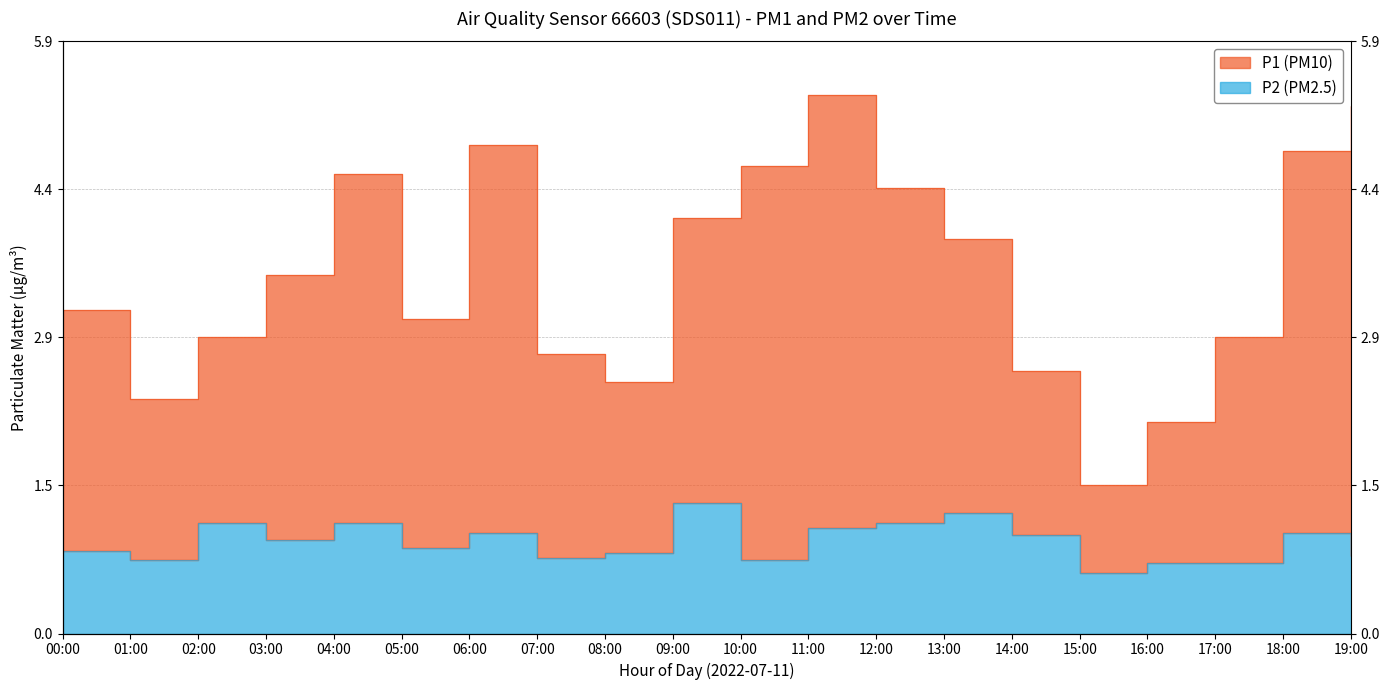

At which category is the sum across all series the highest?

11:00